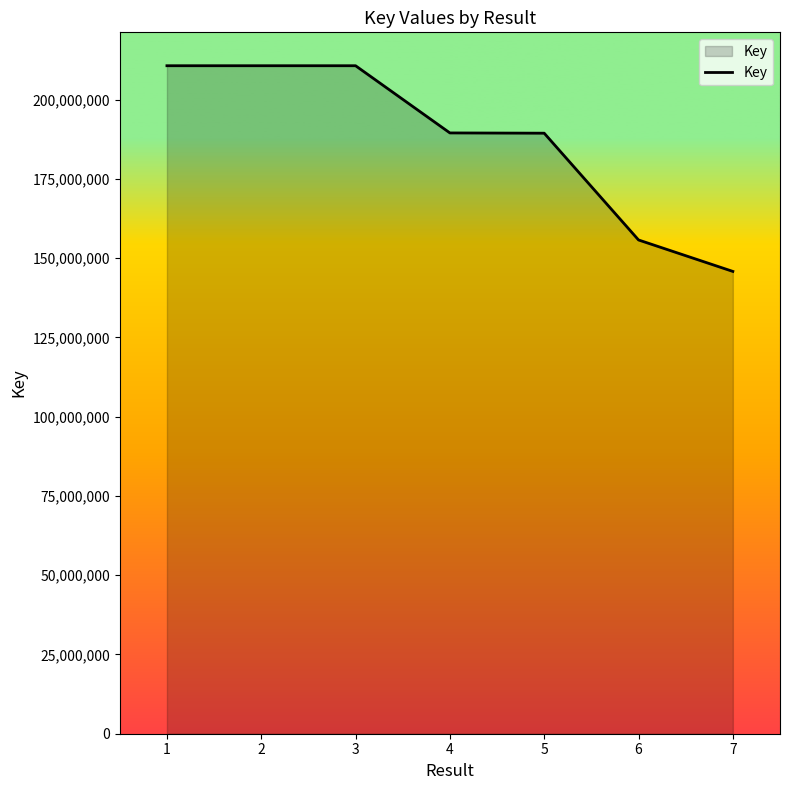

The value at 2 is 357960837. True or false?

False